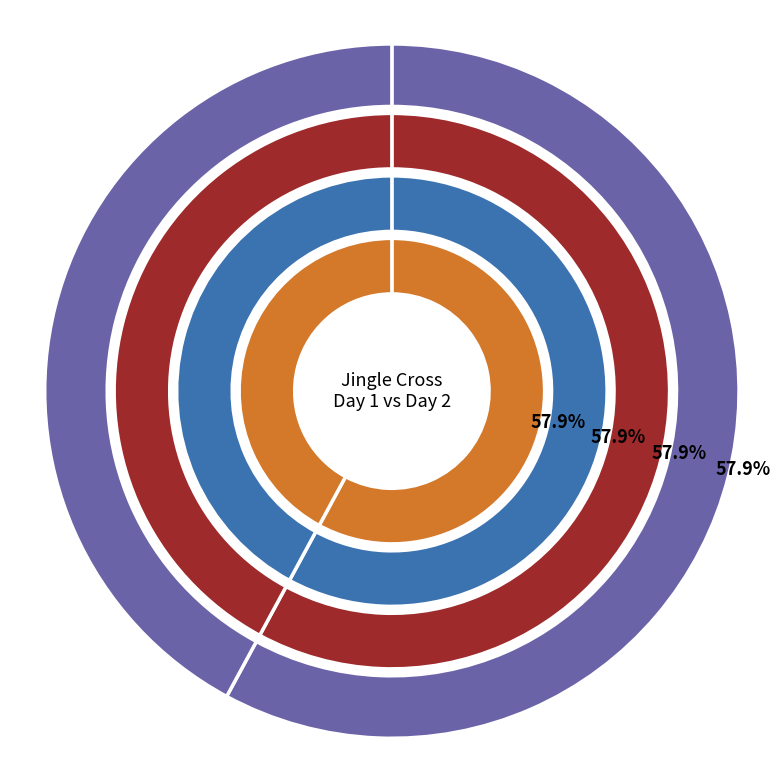

Which category has the smallest portion of the pie?

Jingle Cross Day 2